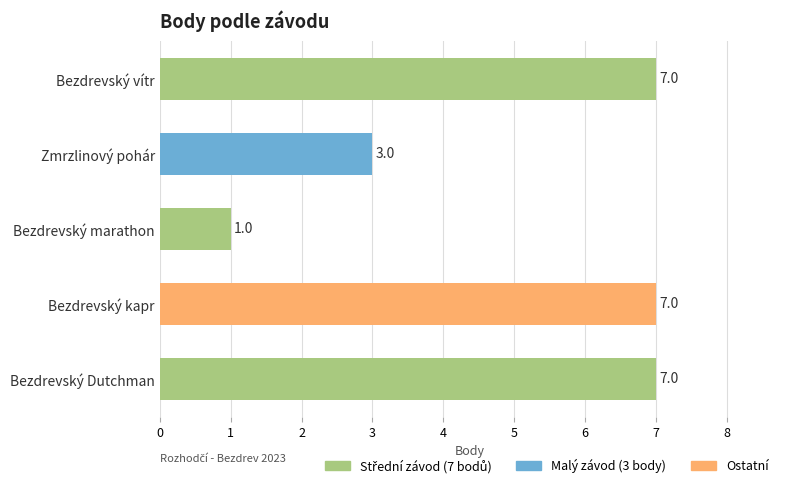

Count the values in the range 3 to 7.

4